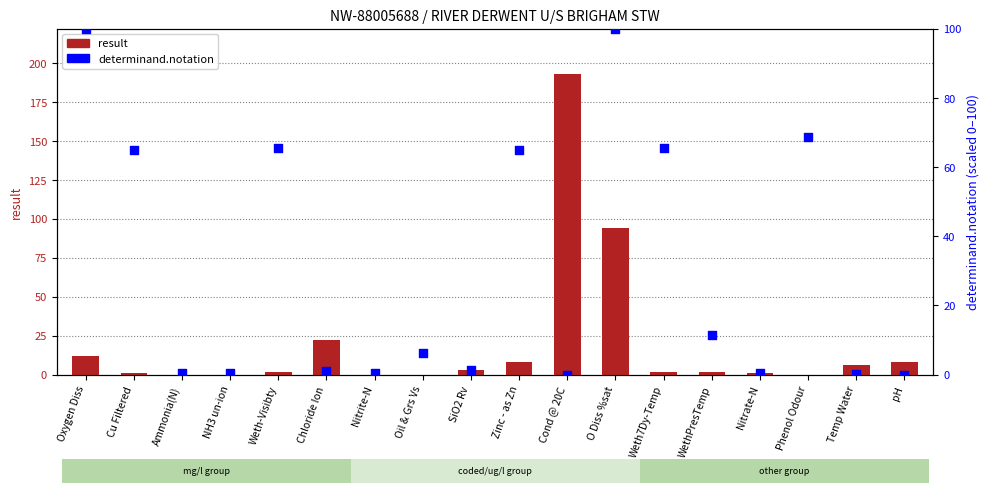

What are all the series names shown in the legend?

result, determinand.notation